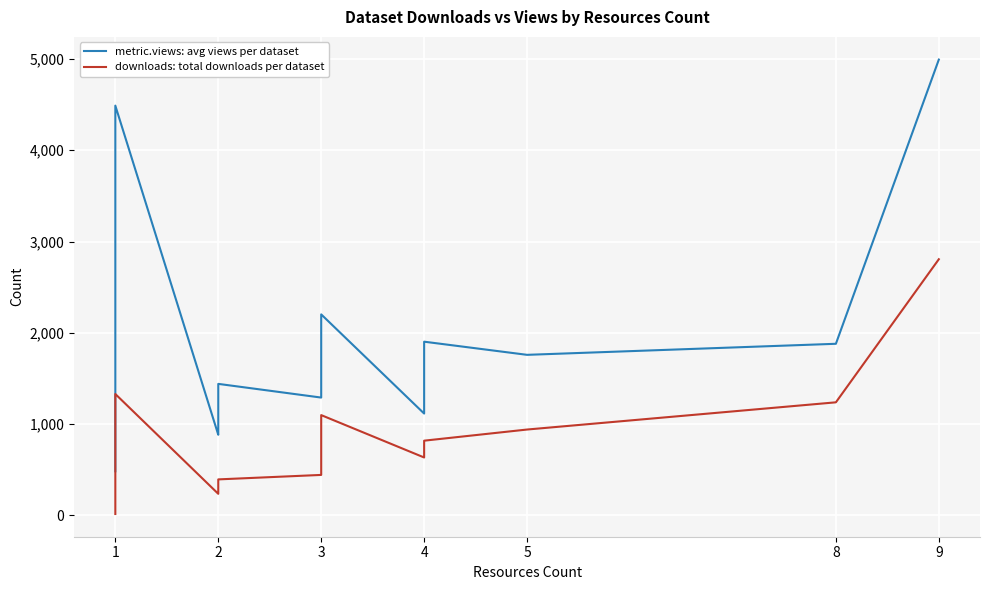

What is the difference between the maximum and minimum values in the metric.views: avg views per dataset series?

4508